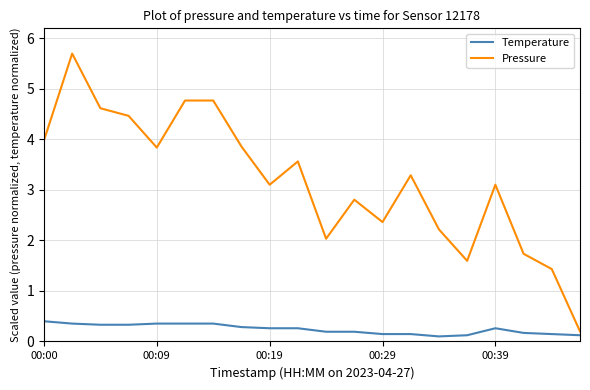

At how many categories does at least one series exceed 1?

19